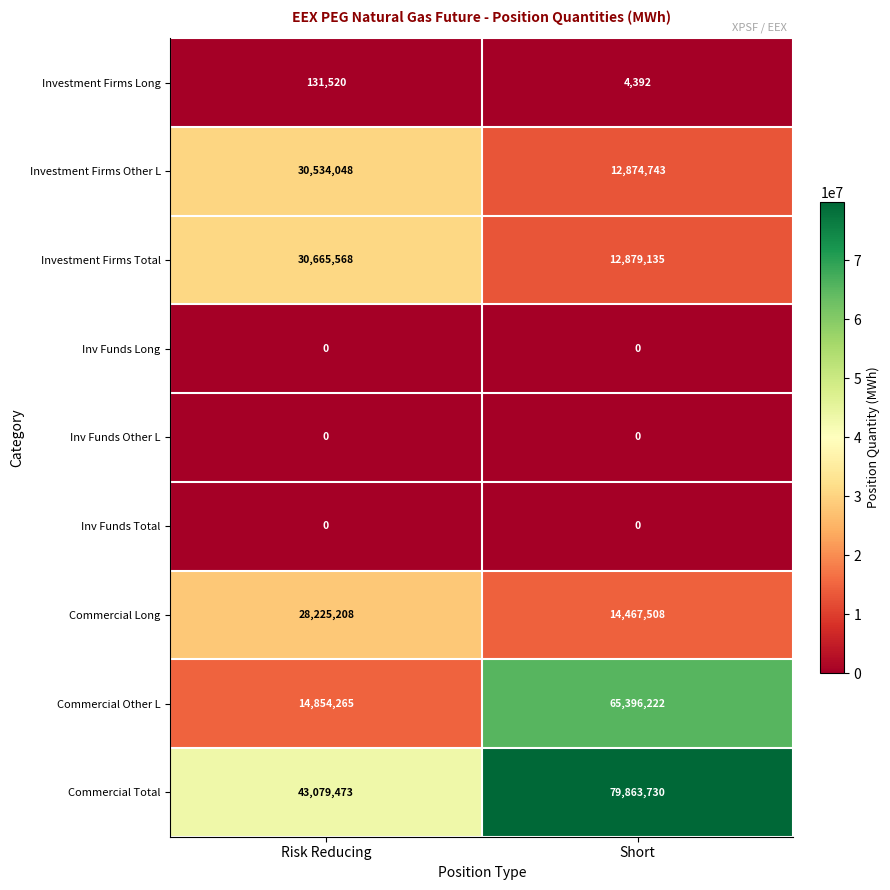

What is the average value of the Commercial Total series?

61471602